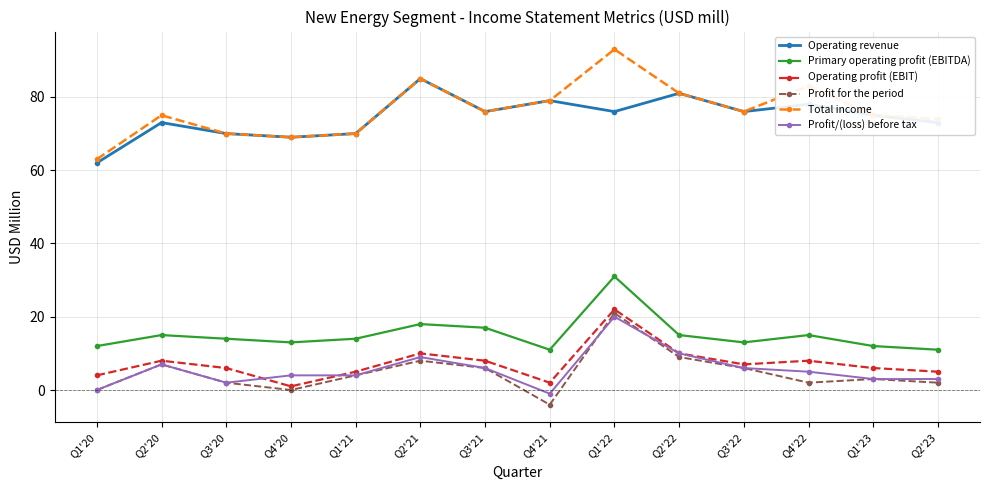

At which label does Profit/(loss) before tax first exceed 5?

Q2'20